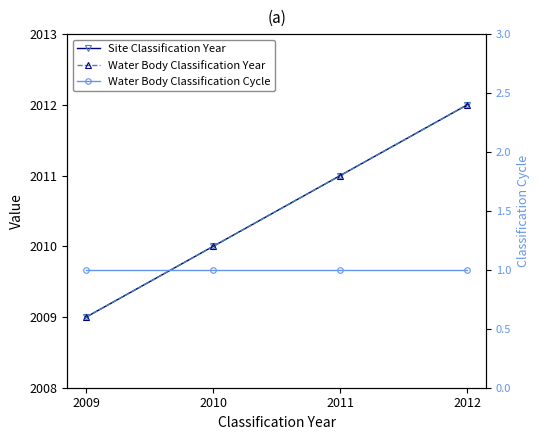

What is the approximate value of Water Body Classification Cycle at 2010?

1